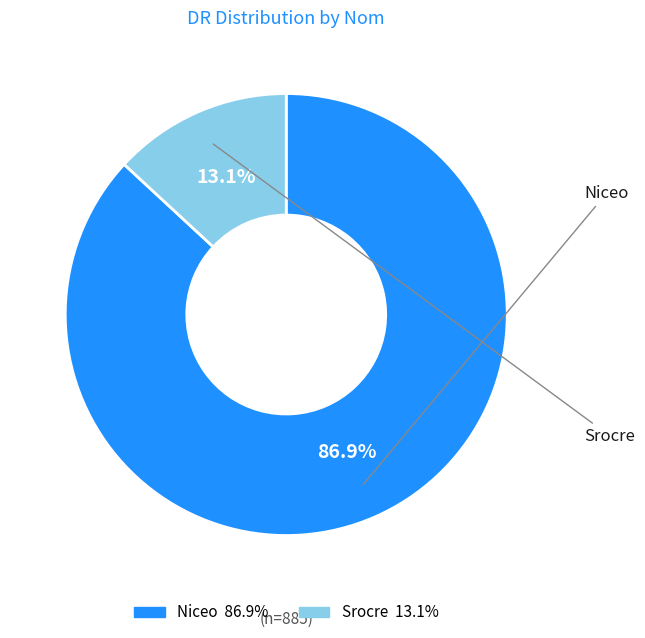

Which category accounts for the majority?

Niceo